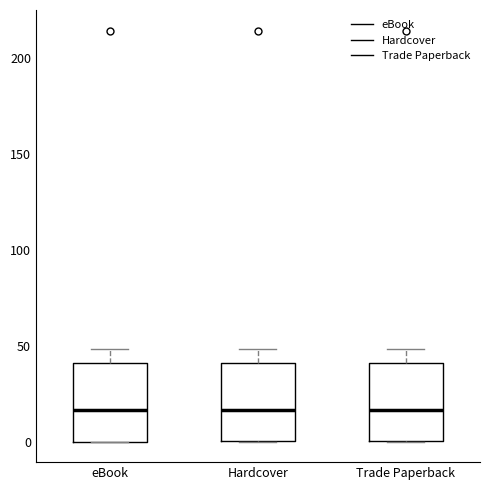

Where does the upper whisker of the box for Trade Paperback end on the y-axis? The values are not printed on the chart, so give them approximately, as read against the axis.

50